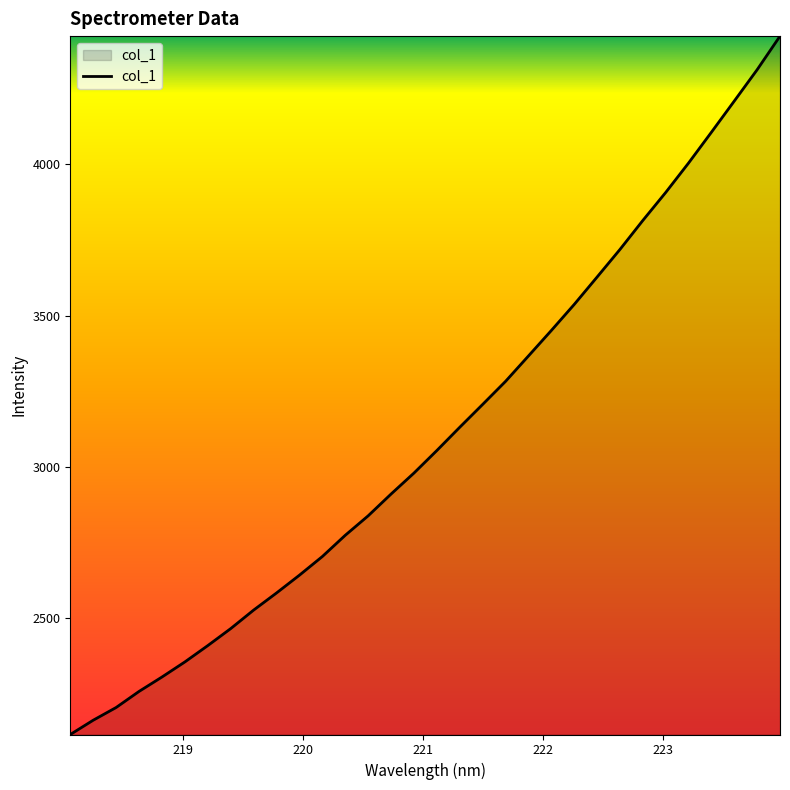

What is the maximum value shown in the chart?

4423.8